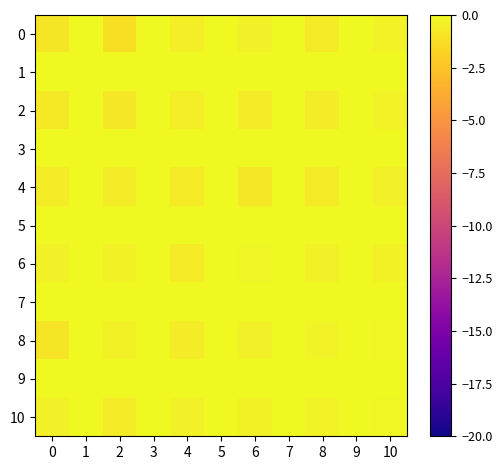

At 4, list the series in order from largest to smallest.

1, 3, 5, 7, 9, 10, 2, 0, 8, 4, 6